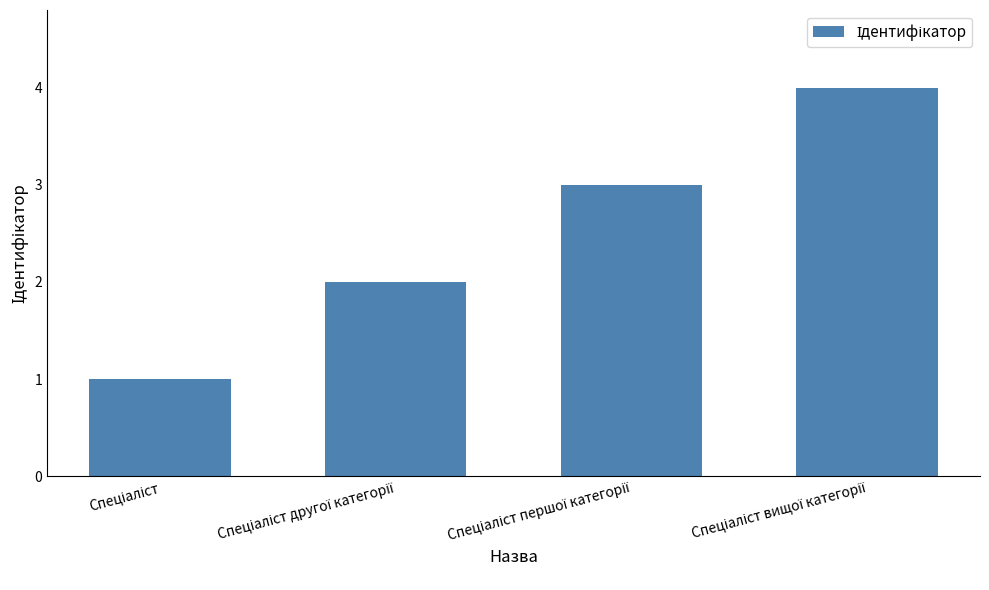

What is the sum of all values?

10